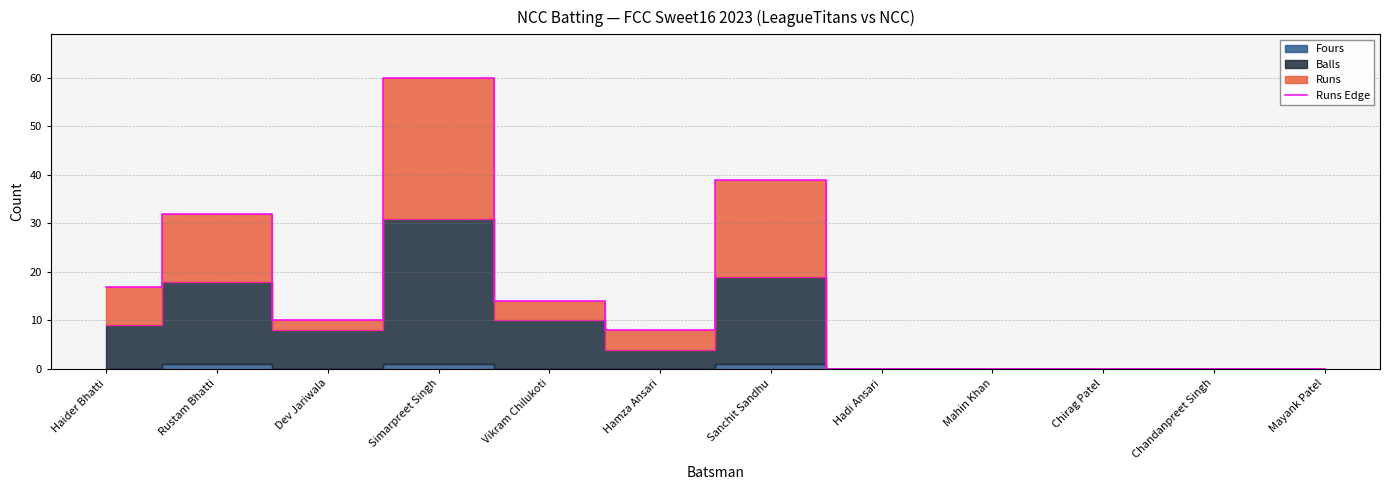

What is the label of the 3rd point from the left?

Dev Jariwala